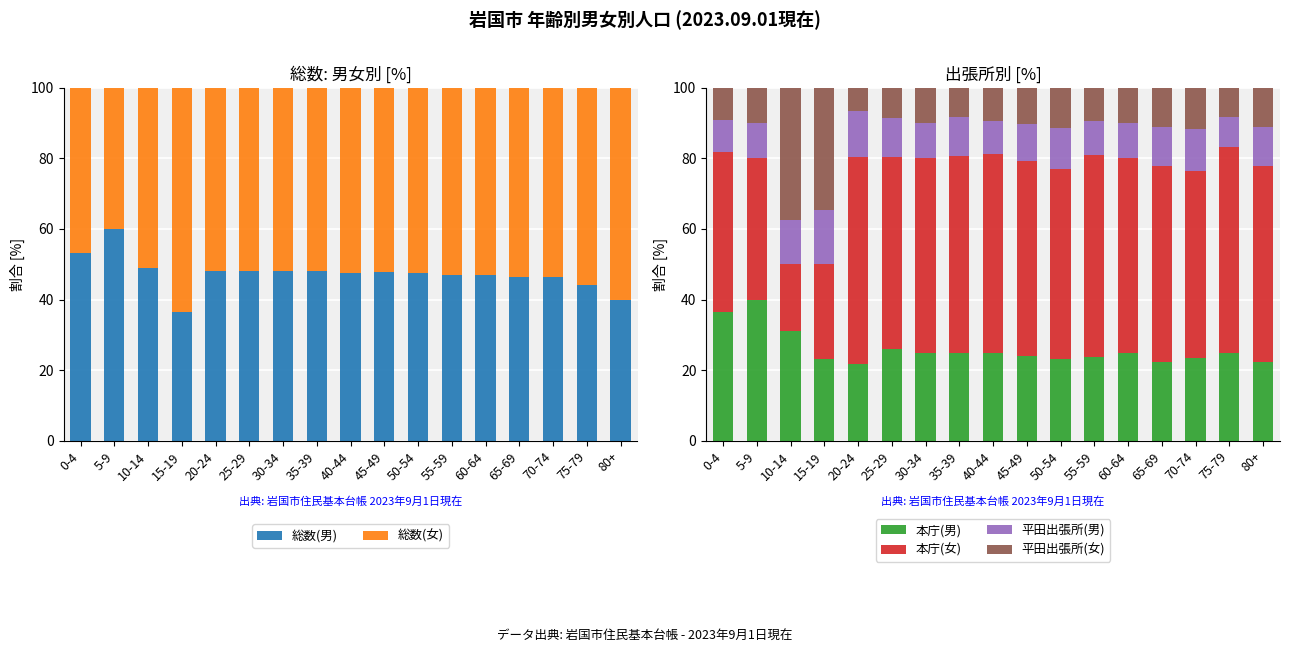

Is the value of 本庁(女) at 25-29 greater than the value of 総数(男) at 55-59?

Yes